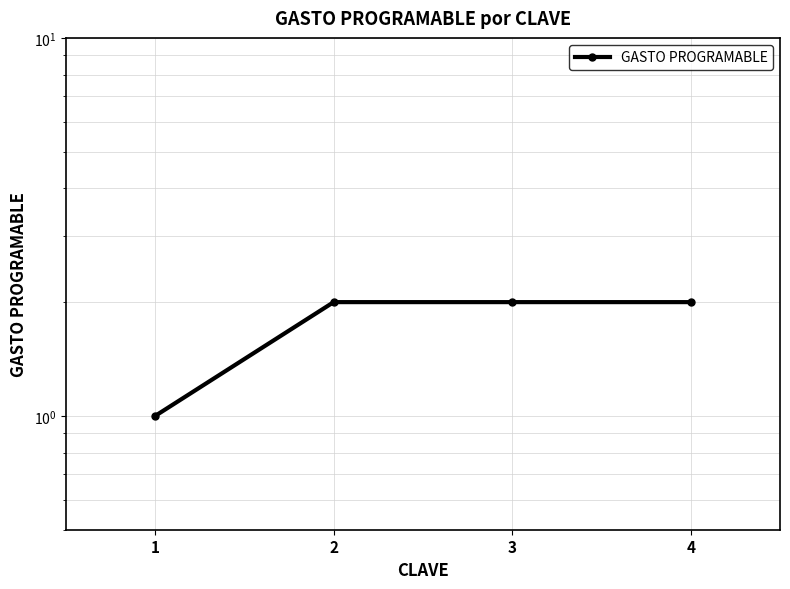

Does the chart display data point markers on the line(s)?

Yes